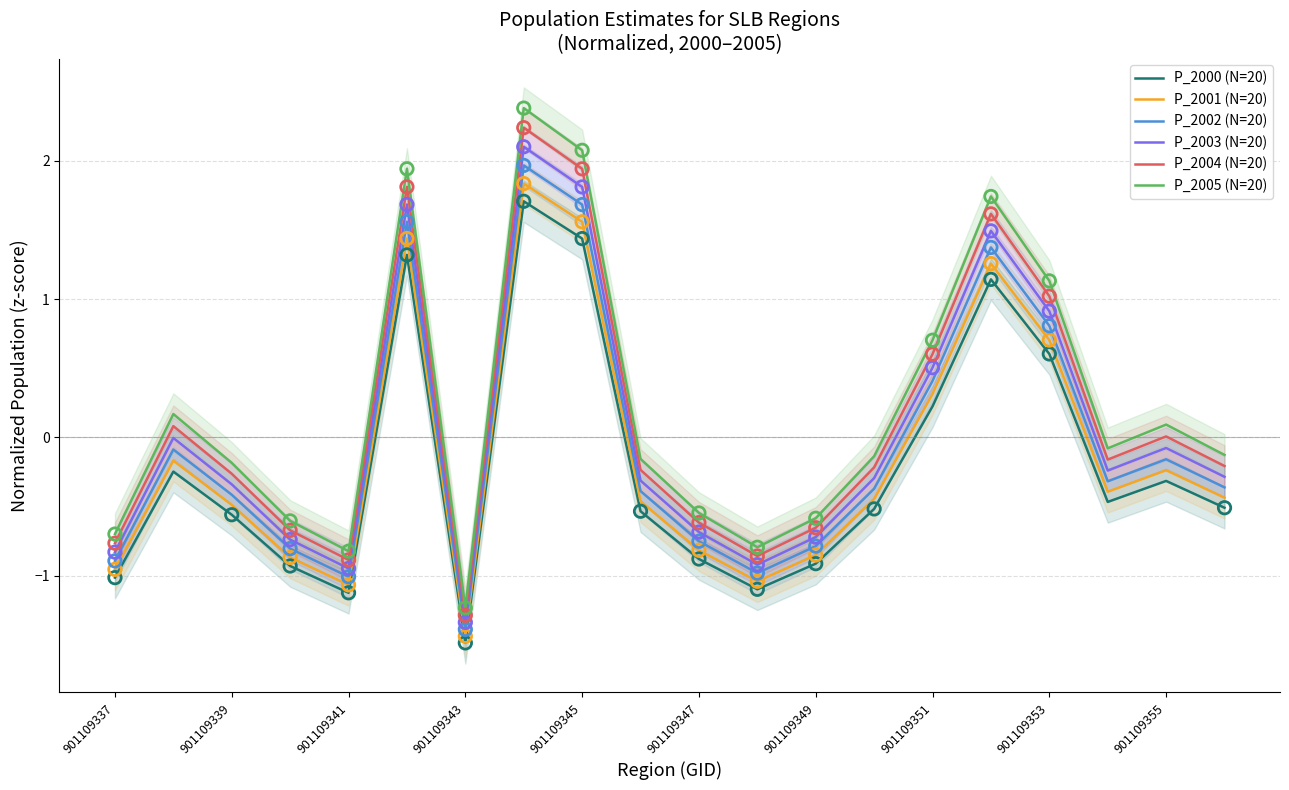

What are all the series names shown in the legend?

P_2000 (N=20), P_2001 (N=20), P_2002 (N=20), P_2003 (N=20), P_2004 (N=20), P_2005 (N=20)